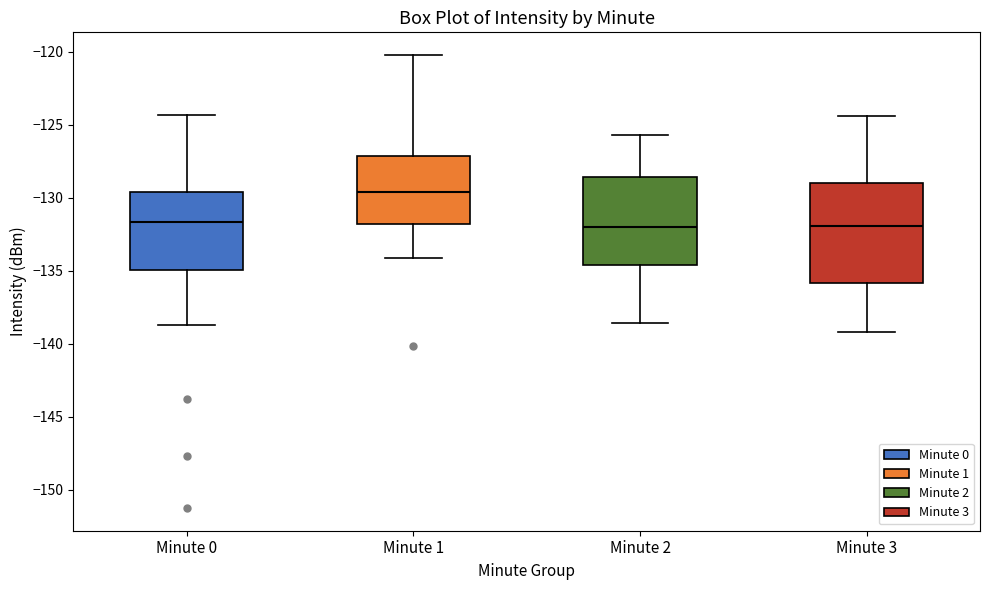

Which box is the tallest, from its lower edge to its upper edge?

Minute 3